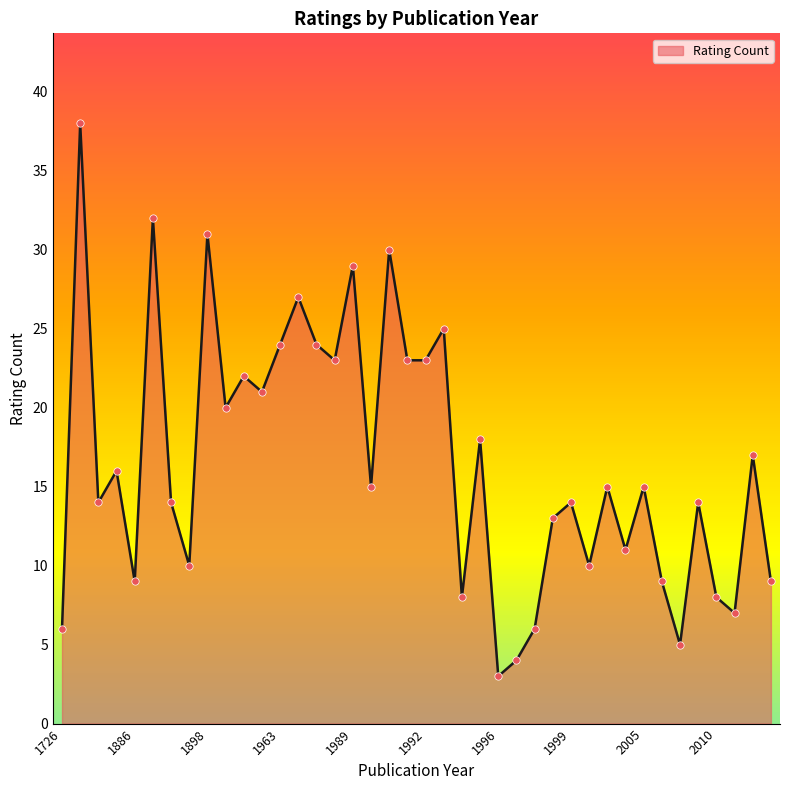

What is the difference between the maximum and minimum values?

35